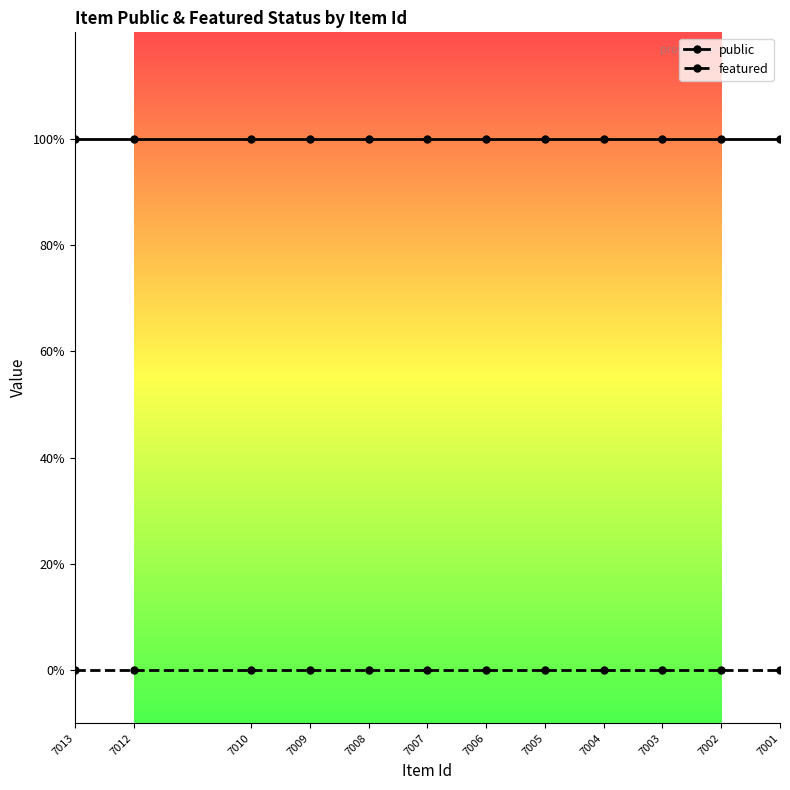

Rank the series at 7003 from lowest to highest value.

featured, public